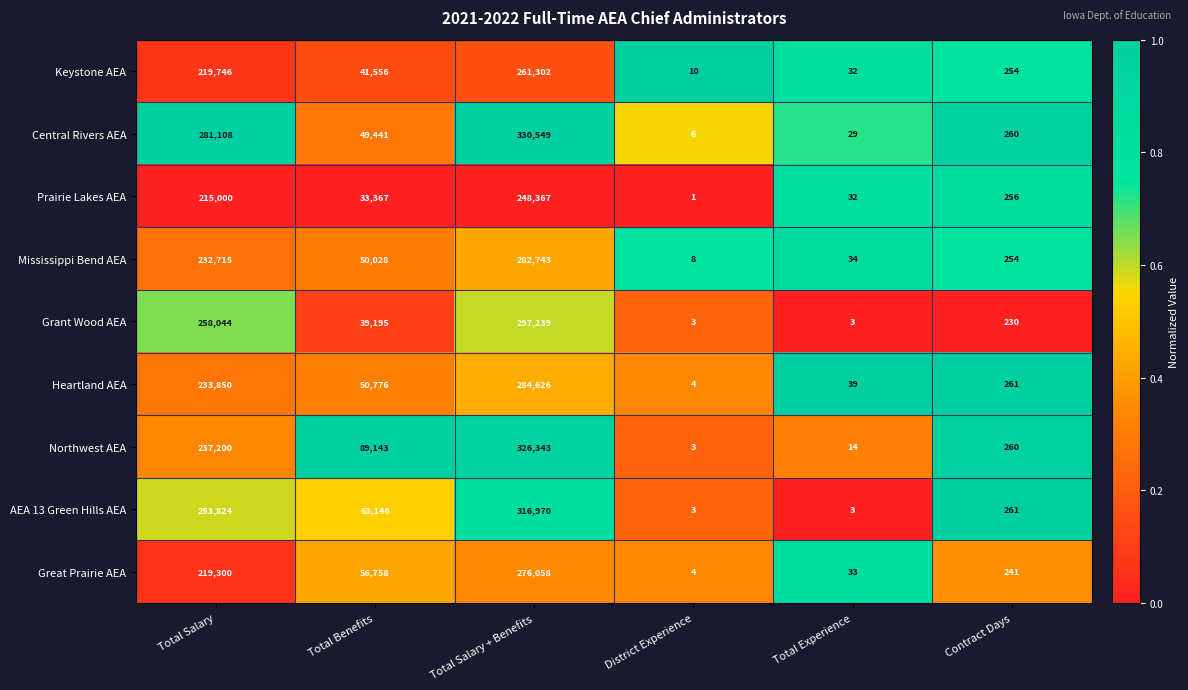

The Central Rivers AEA series shows 281108 at Total Salary. True or false?

True